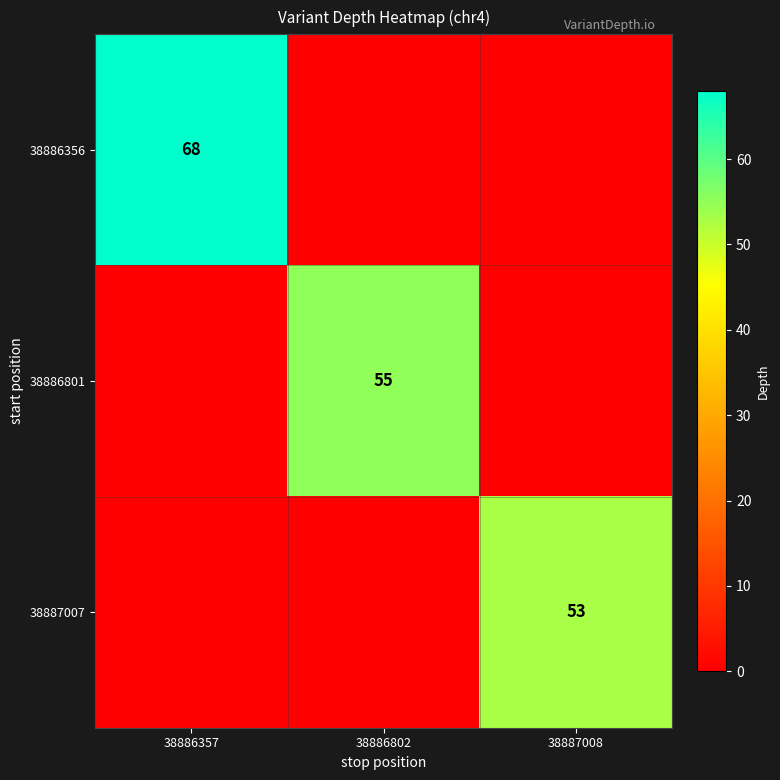

Which series has the widest spread of values?

38886356